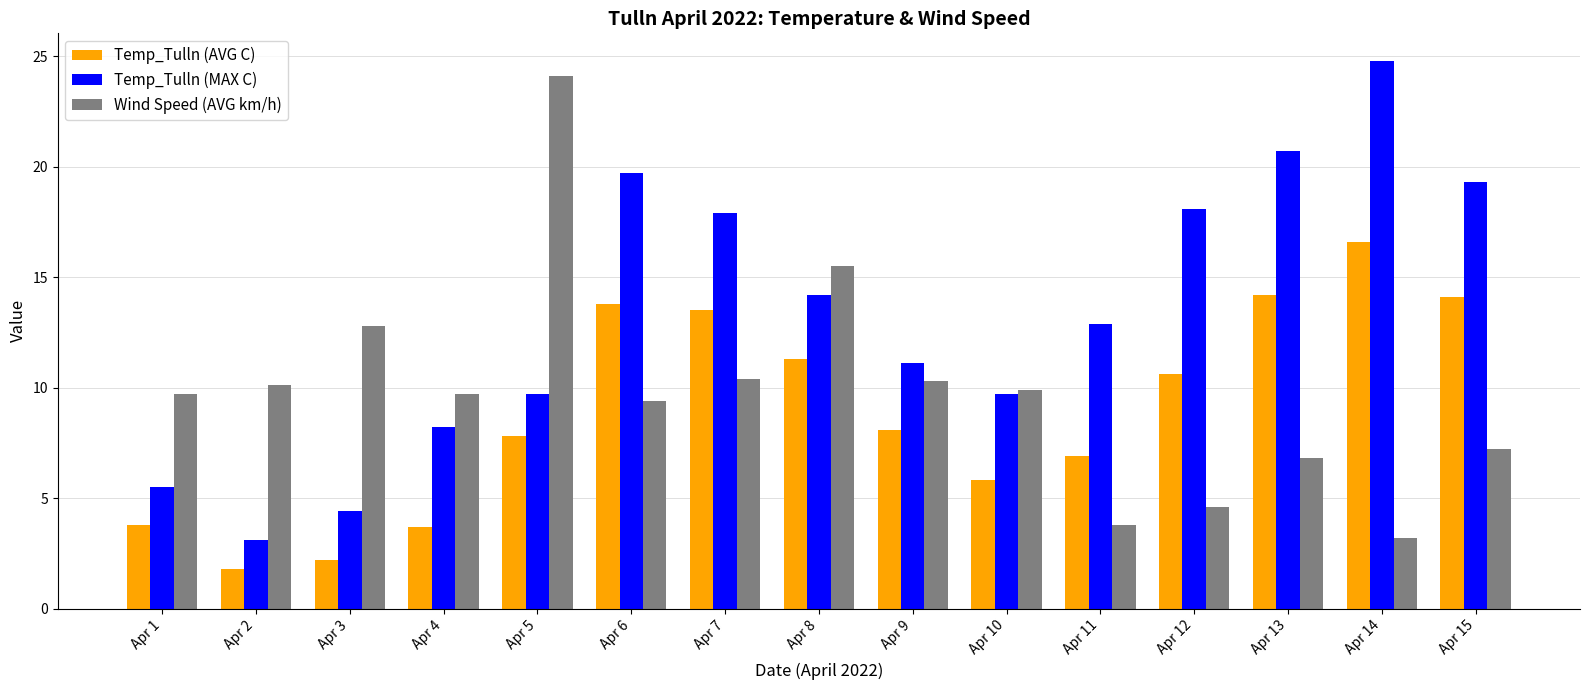

How many data points does each series have?

15